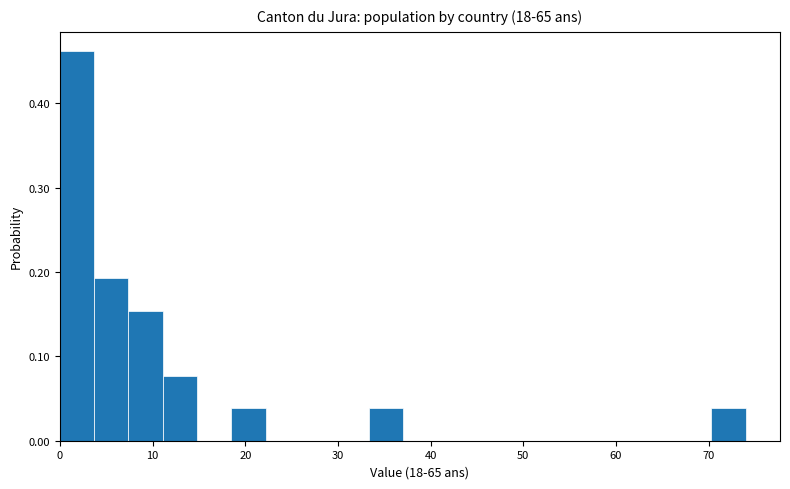

Around what value on the x-axis is the tallest bar? Give the approximate position of its centre, as read against the axis.

2